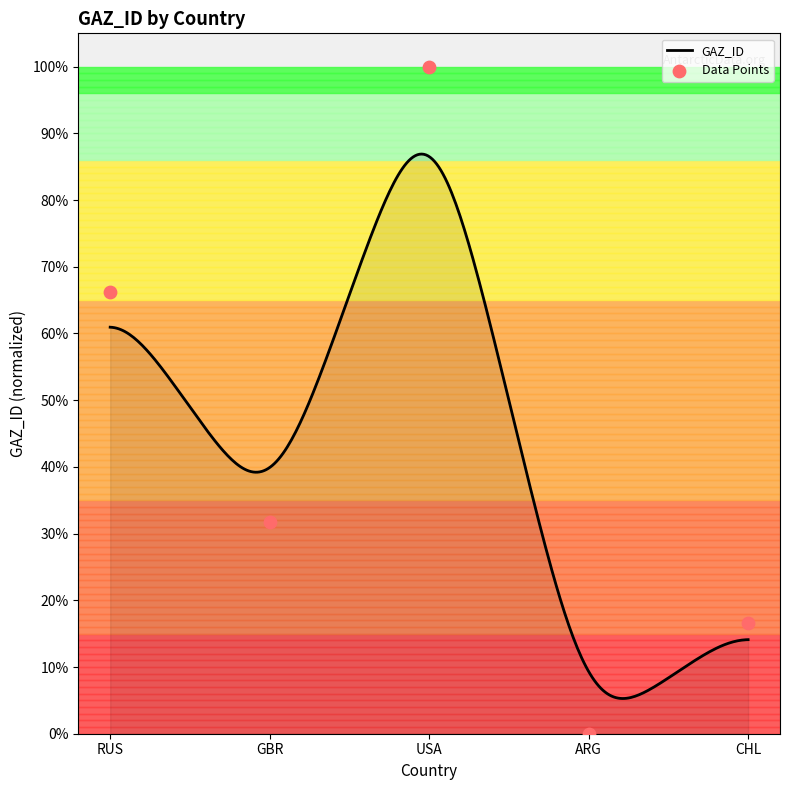

What is the change in value from USA to ARG?

-100.0